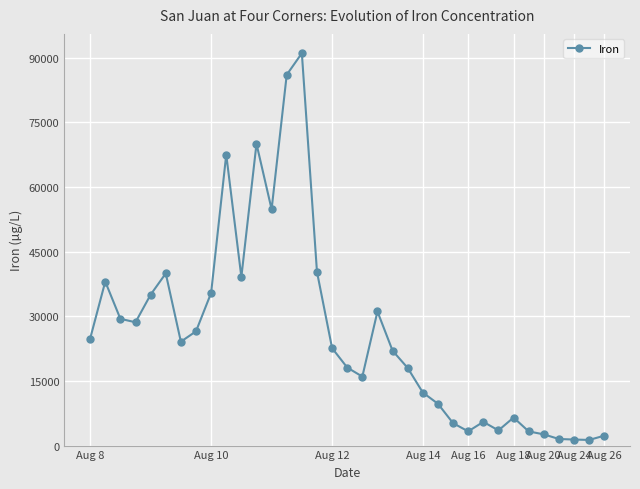

How many lines are shown in the chart?

1